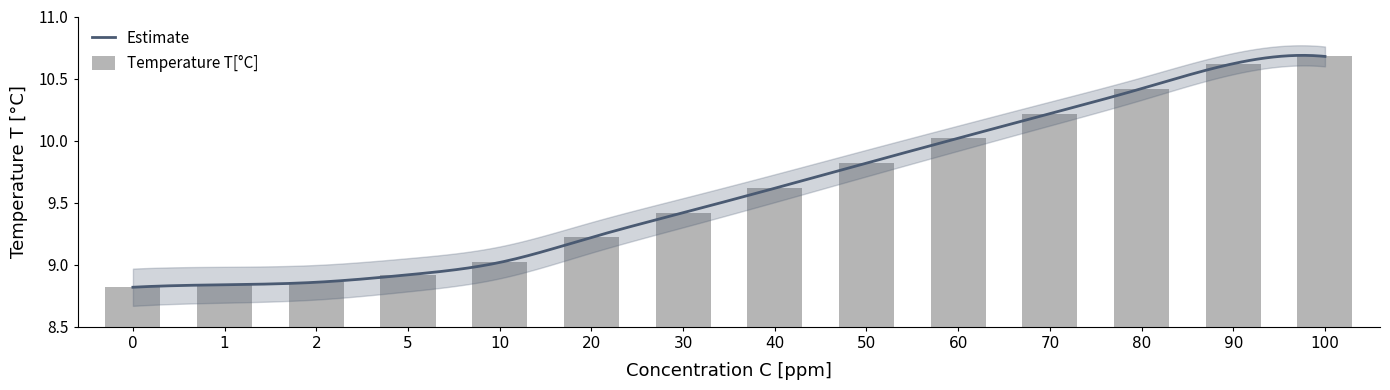

The value at 0 is 8.8. True or false?

True